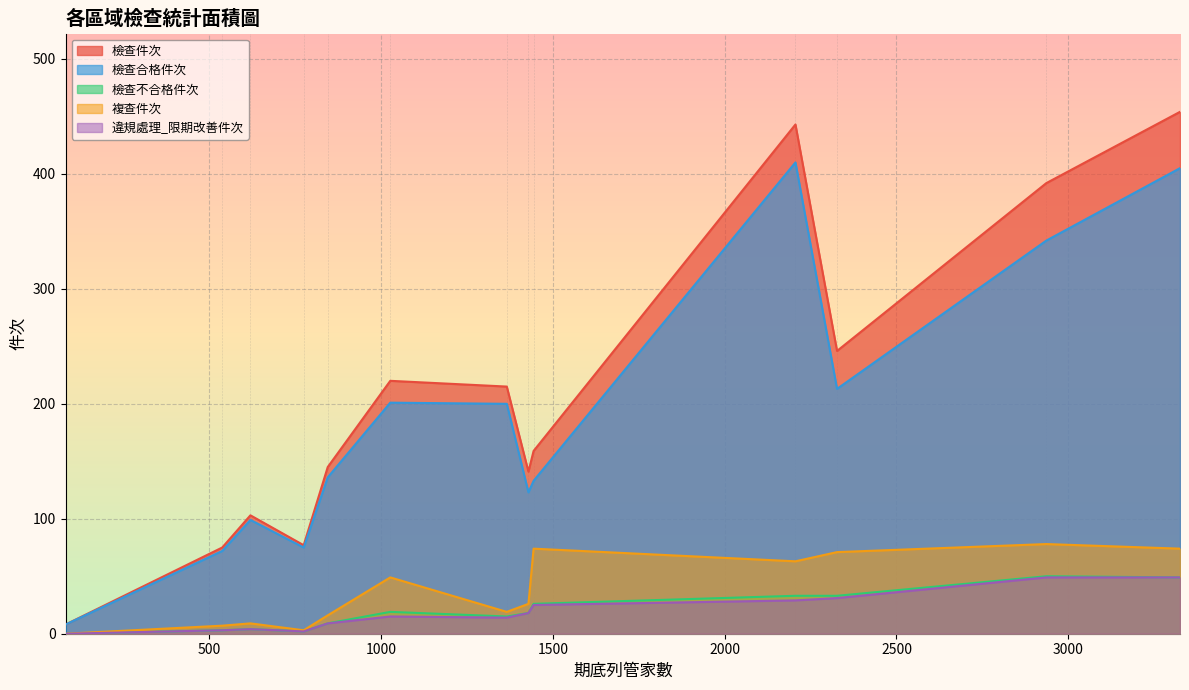

What is the greatest value displayed?

454